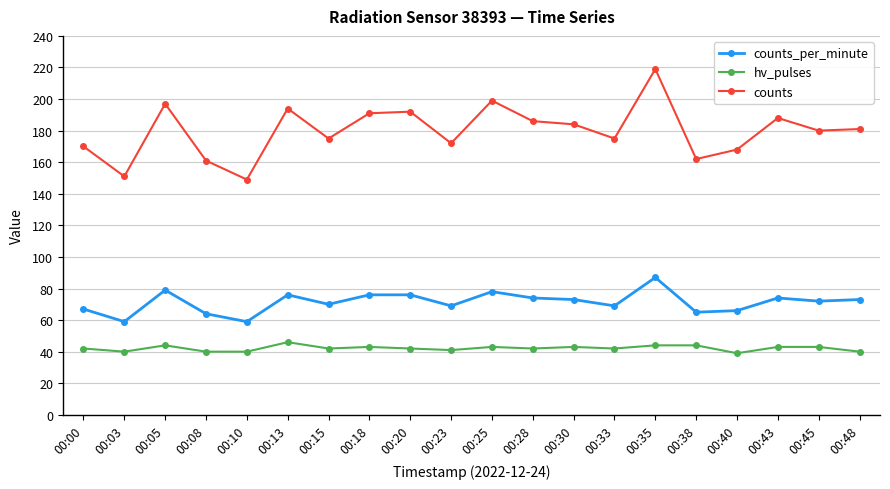

At which category does counts_per_minute reach its first local peak?

00:05